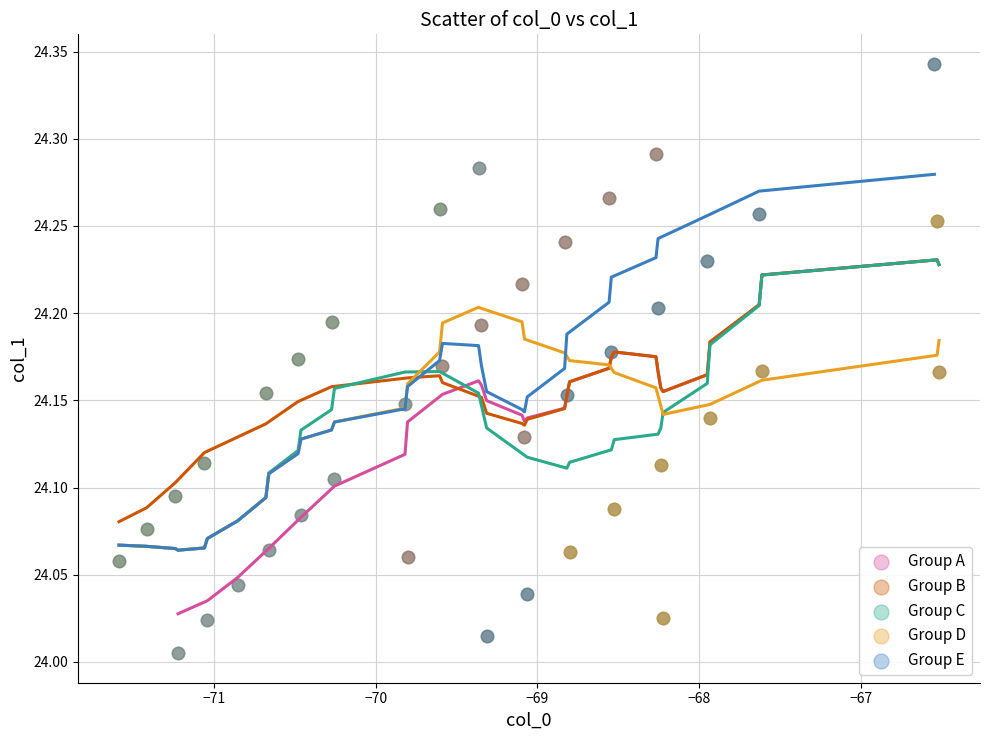

What are all the series names shown in the legend?

Group A, Group B, Group C, Group D, Group E